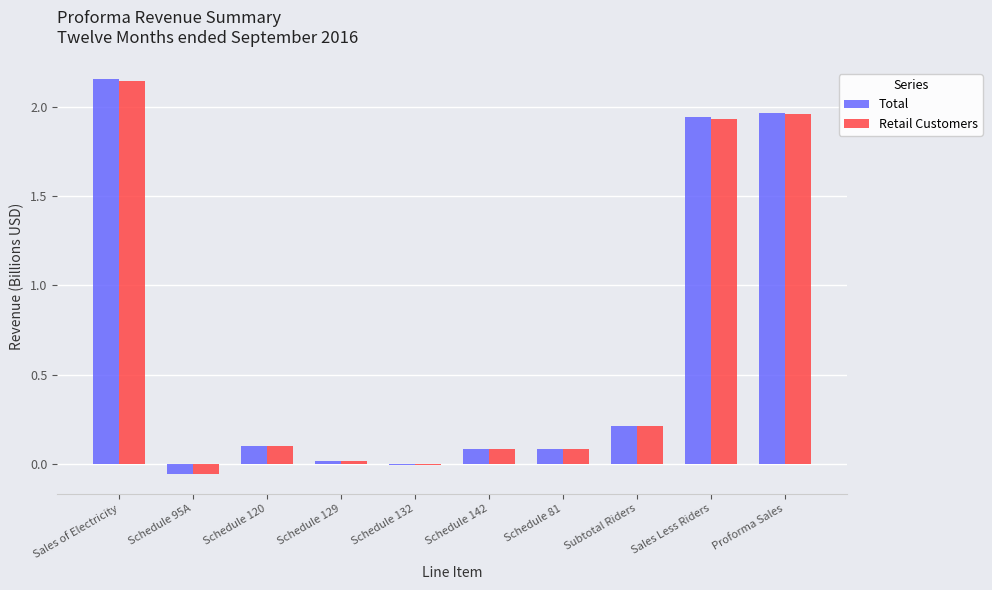

What is the total value across all series at Sales of Electricity?

4.3